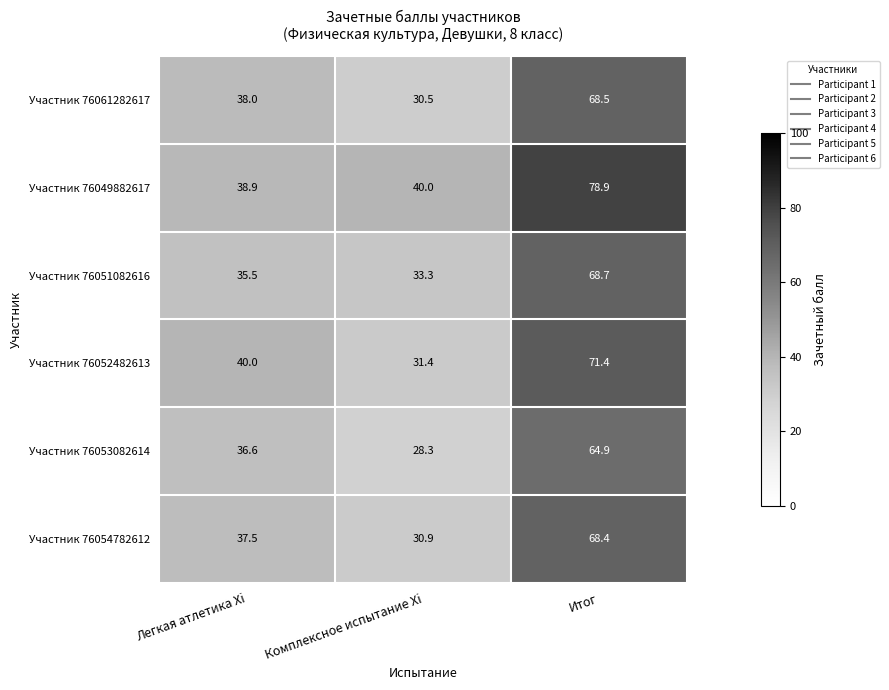

Between Легкая атлетика Xi and Комплексное испытание Xi, which series saw the biggest shift?

Участник 76052482613